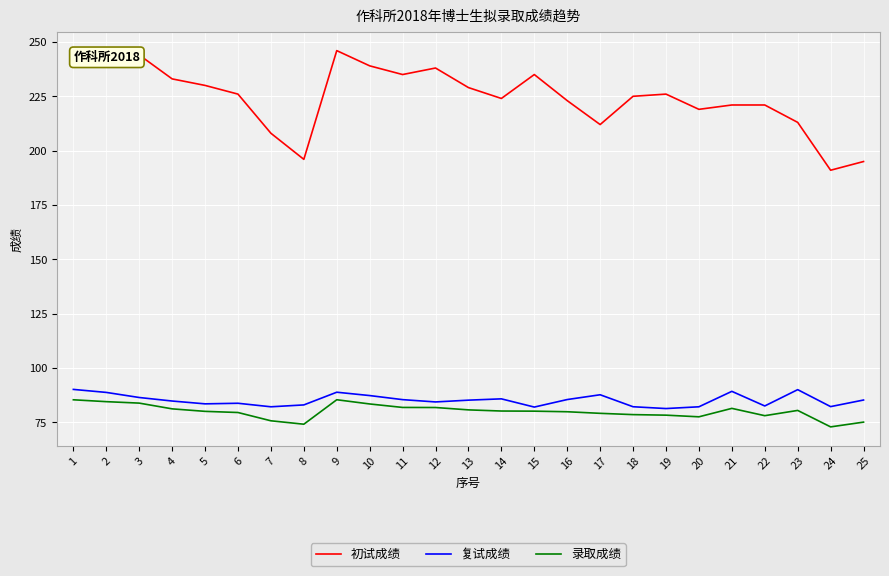

How many lines are shown in the chart?

3